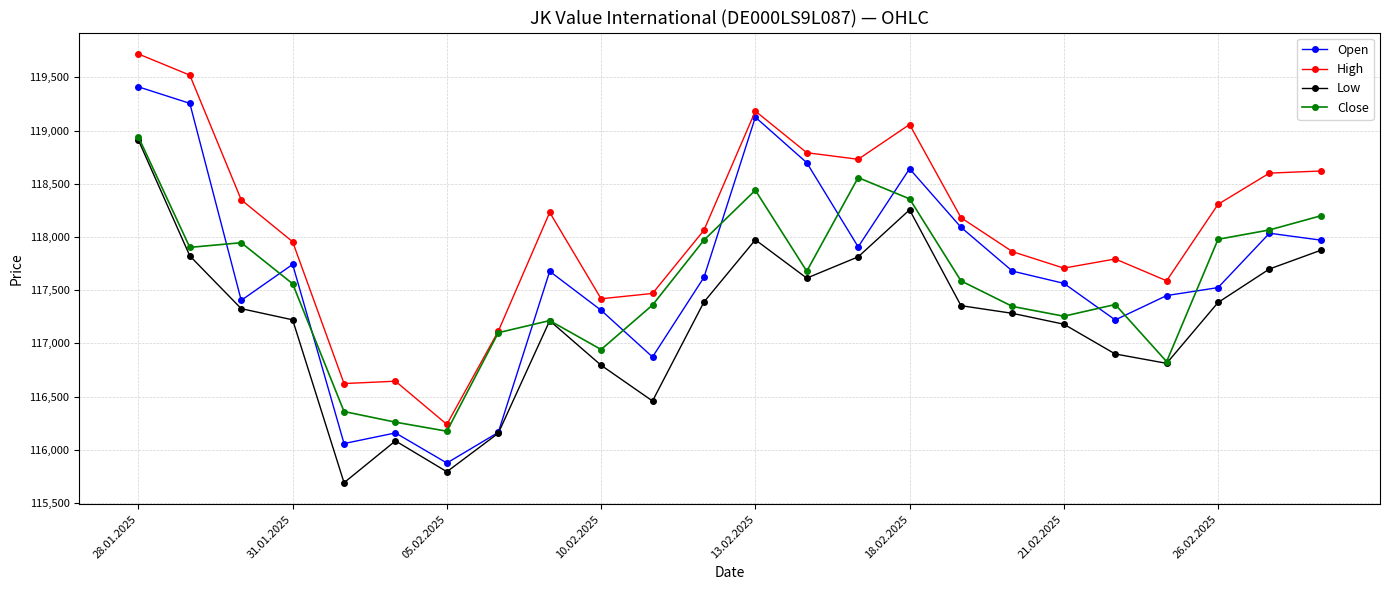

What is the maximum value shown in the chart?

119720